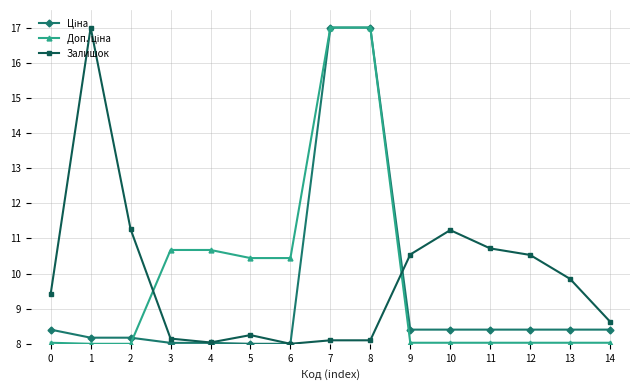

At how many categories does at least one series exceed 9?

14